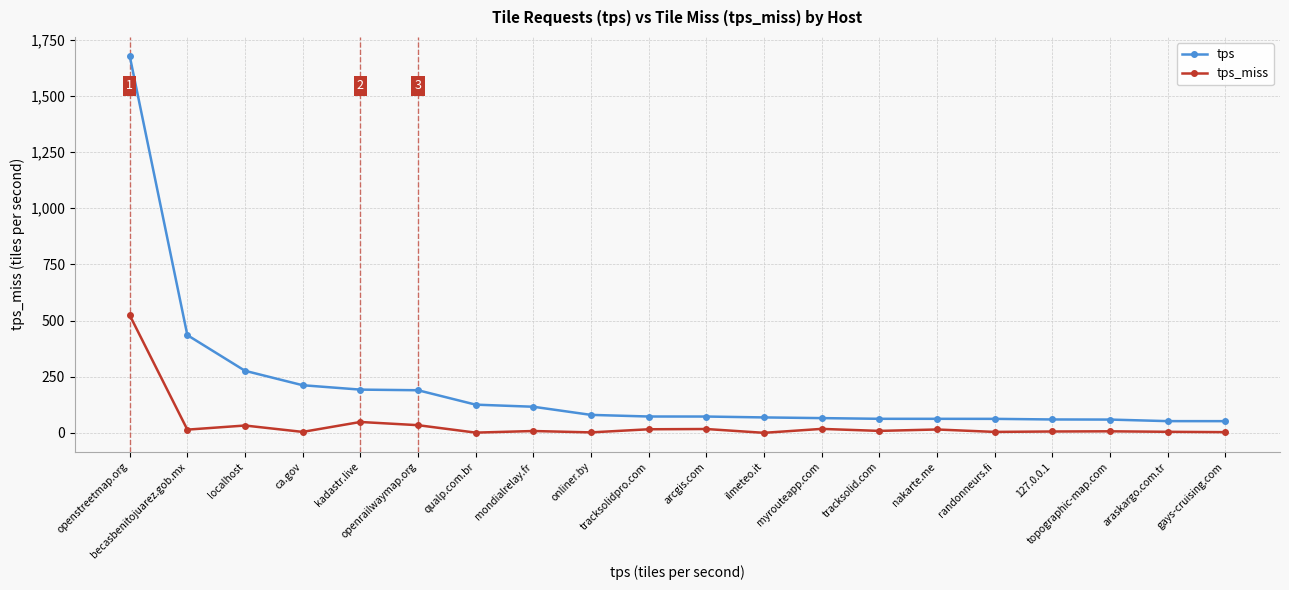

The tps series shows 435.0 at becasbenitojuarez.gob.mx. True or false?

True